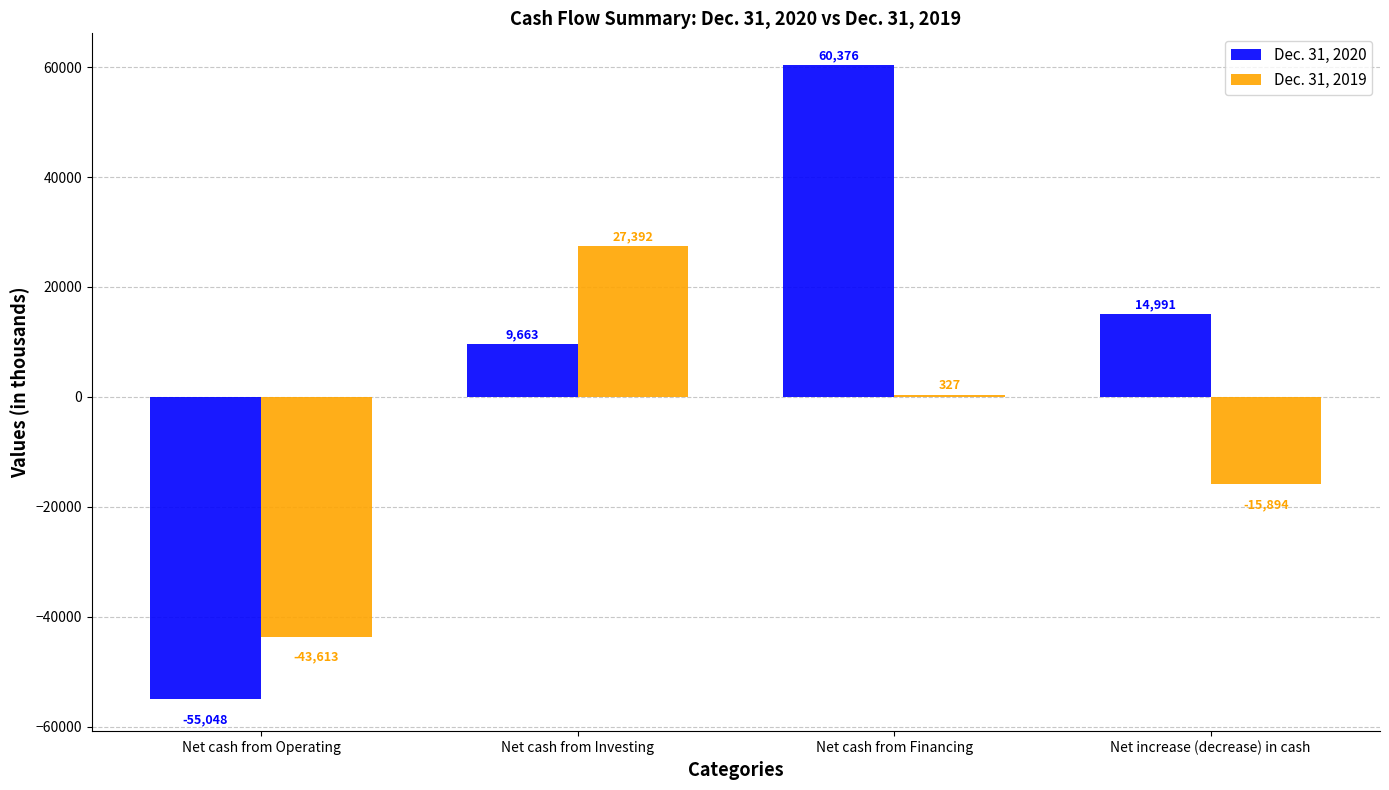

What is the sum of all Dec. 31, 2020 values?

29982